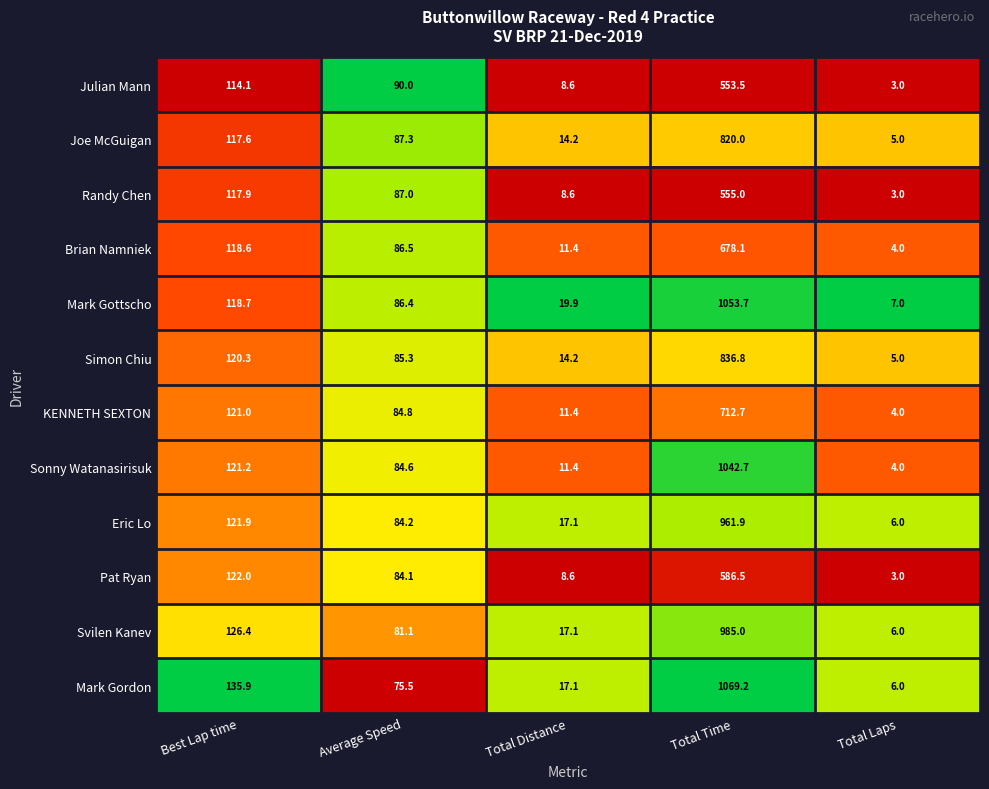

Is the value of KENNETH SEXTON at Total Distance greater than the value of Randy Chen at Total Time?

No